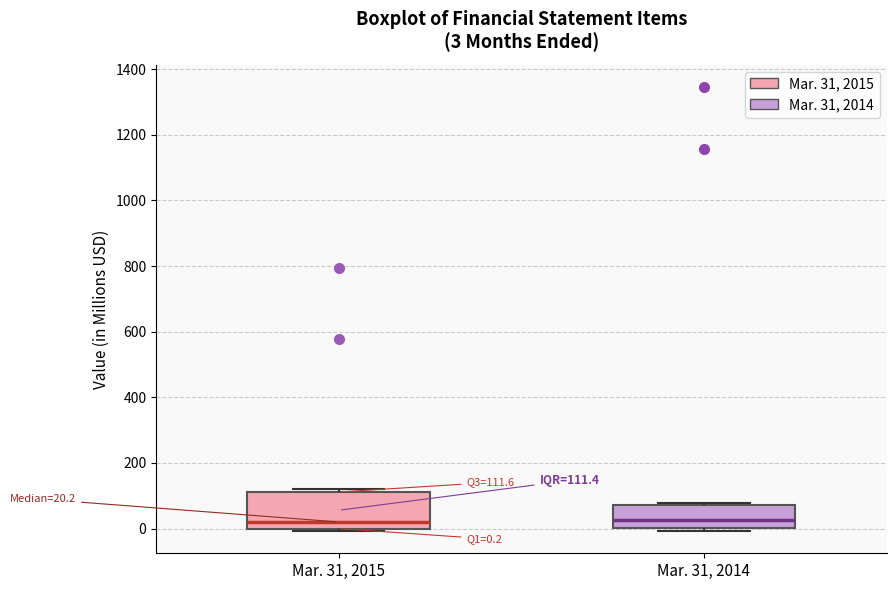

Which box is the tallest, from its lower edge to its upper edge?

Mar. 31, 2015